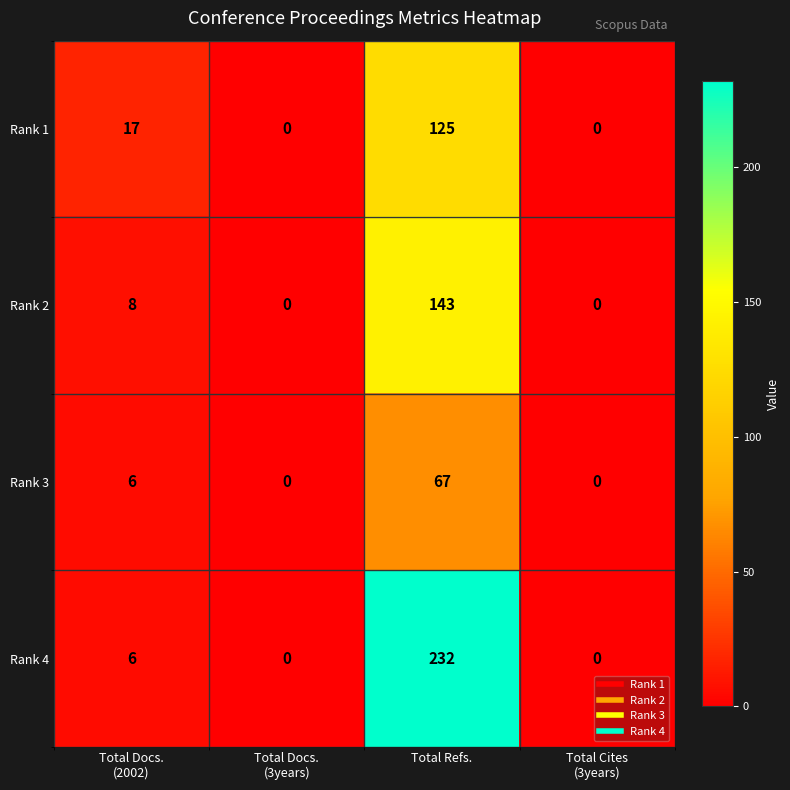

What is the difference between the maximum and minimum values in the Rank 4 series?

232